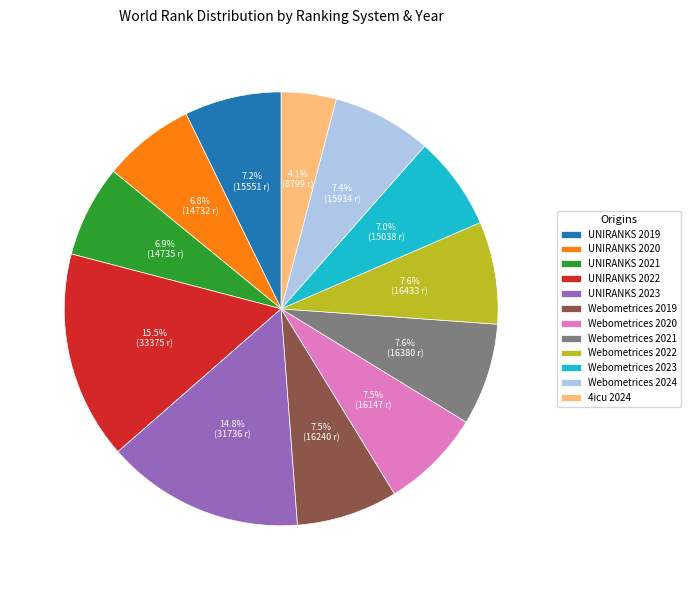

Count the number of slices in the pie.

12